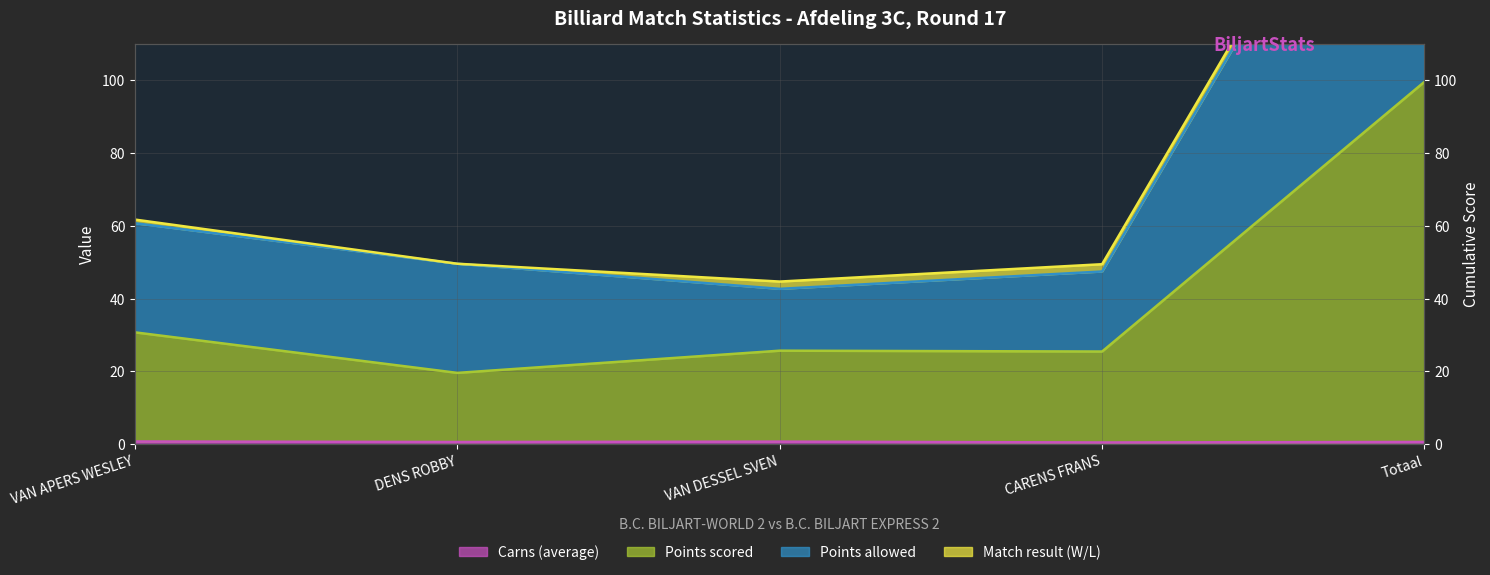

What is the value of the Match result (W/L) (line) point at the 2nd from the left?

49.6